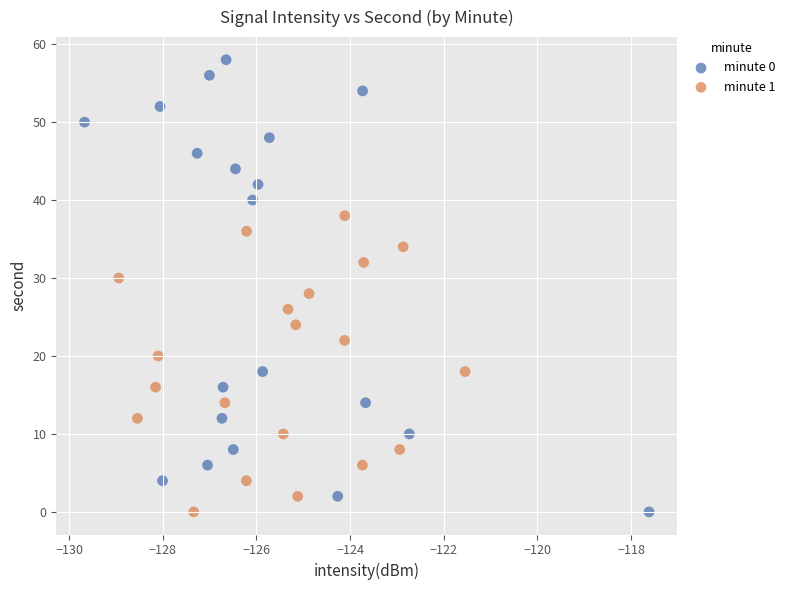

What are all the series names shown in the legend?

minute 0, minute 1